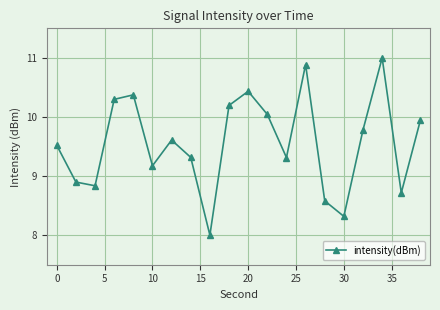

What is the smallest value displayed?

8.0